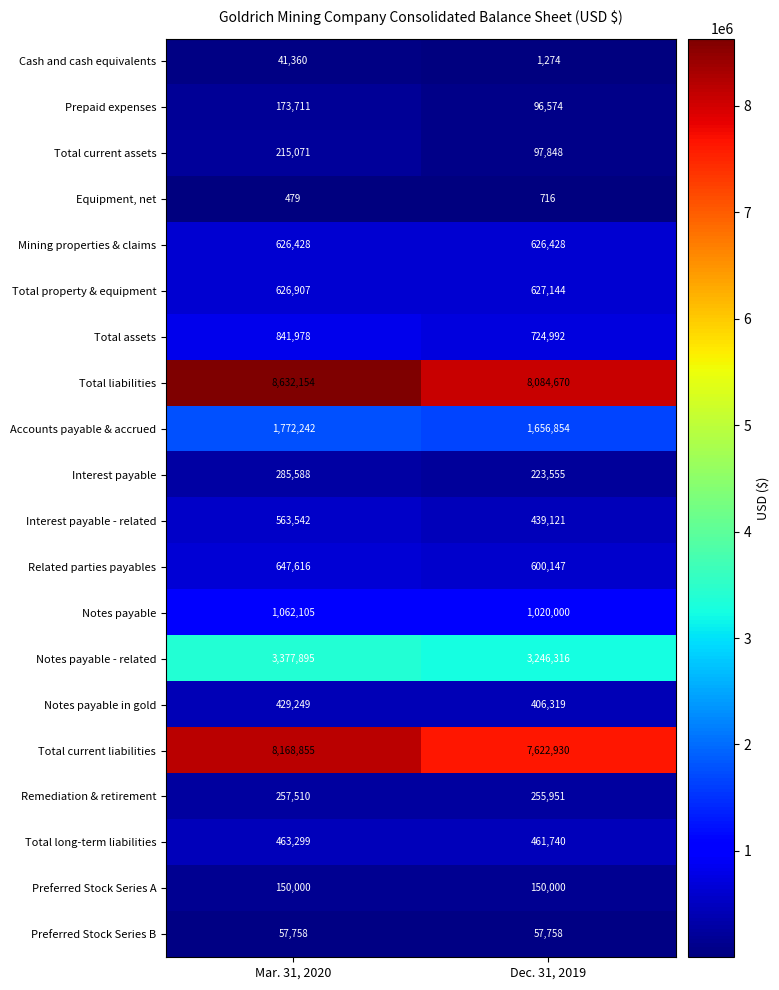

Count the number of categories in the chart.

2